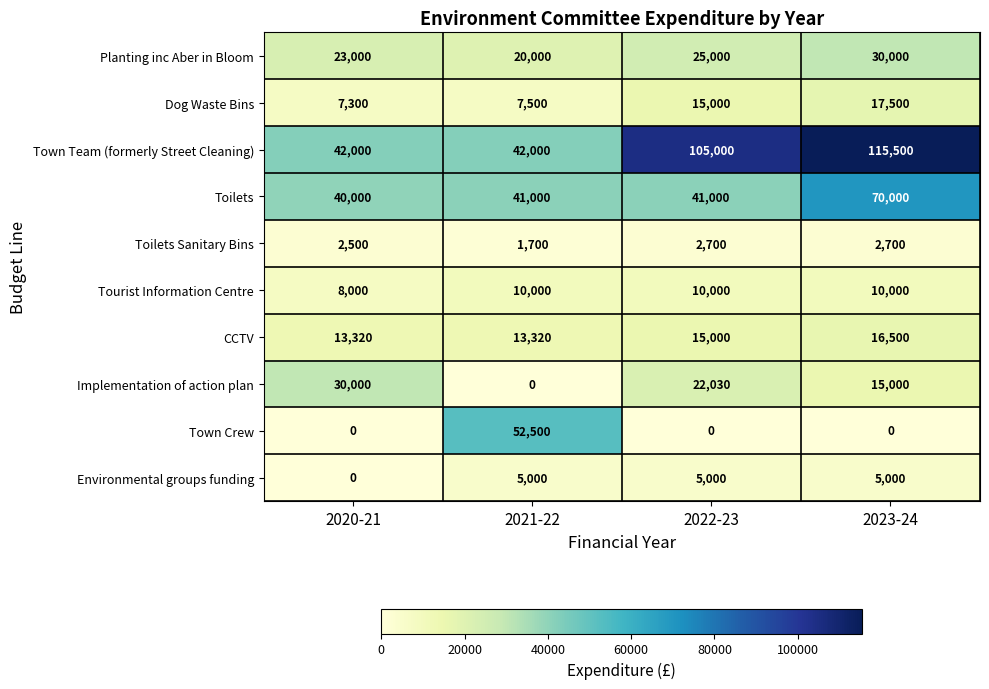

At how many categories does at least one series exceed 65839?

2